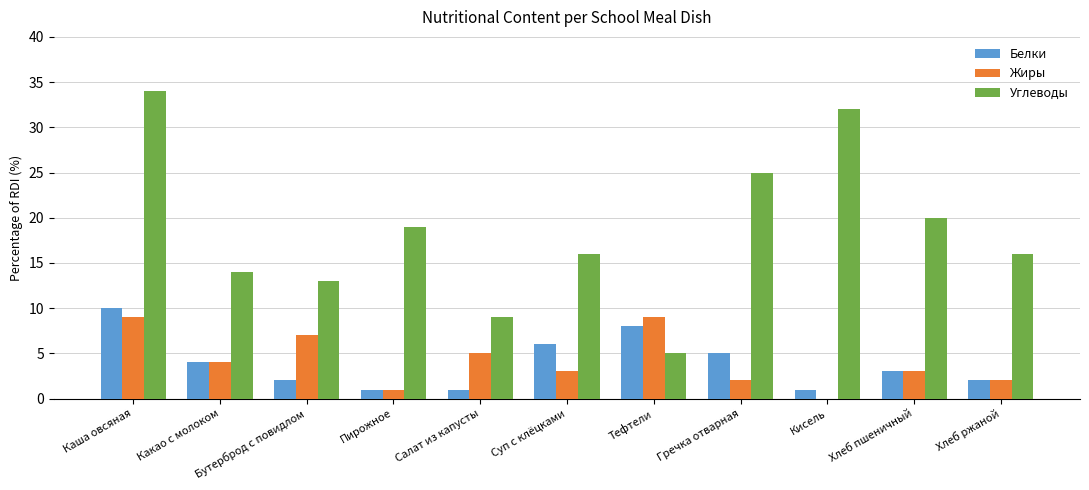

What is the approximate value of Углеводы at Хлеб ржаной, to the nearest 5?

15